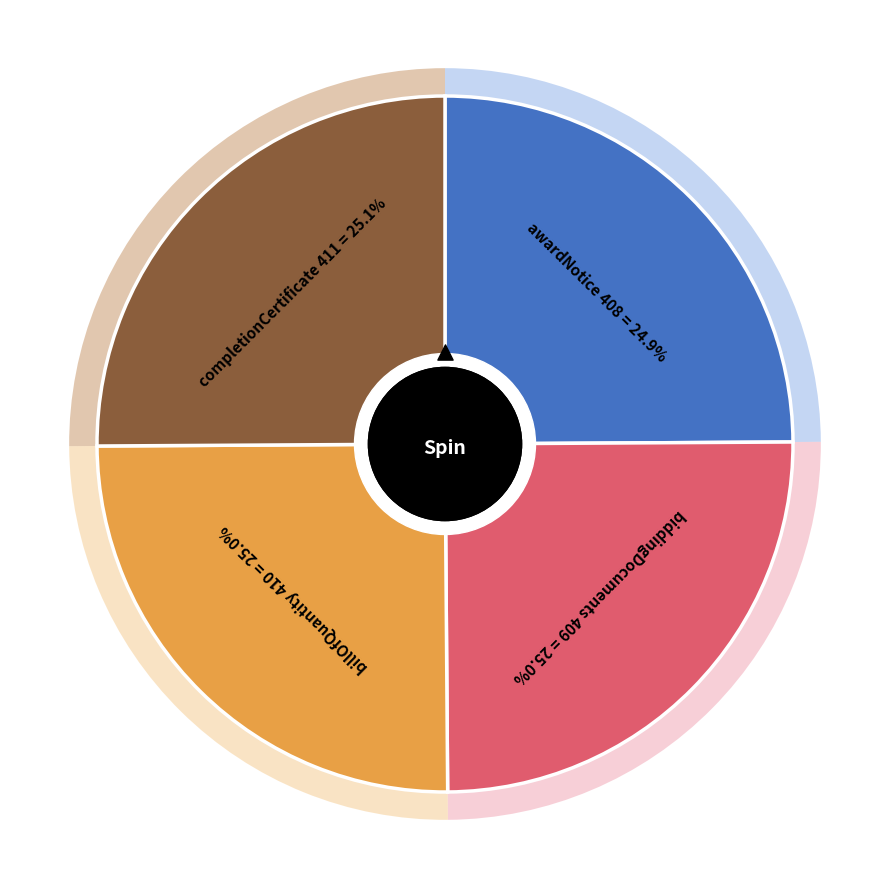

Which slice is the largest?

completionCertificate